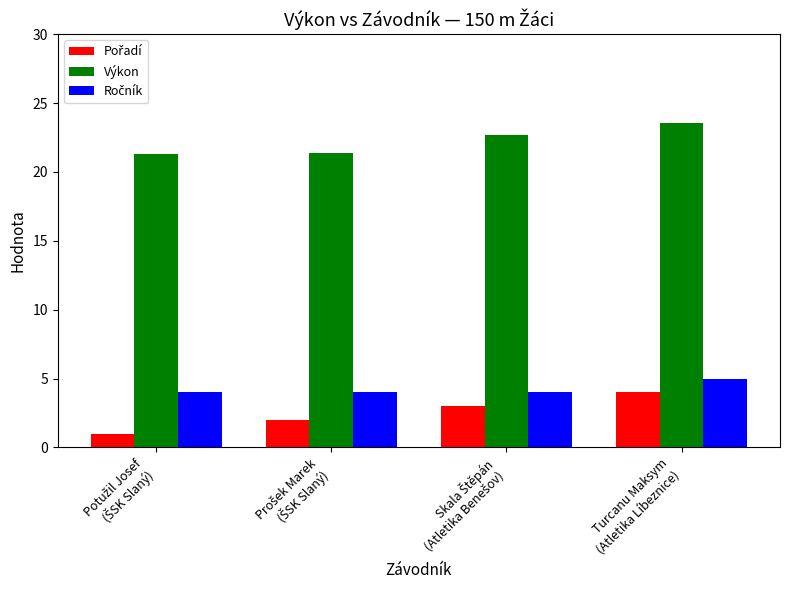

What is the difference between the second highest and minimum values in the Výkon series?

1.3